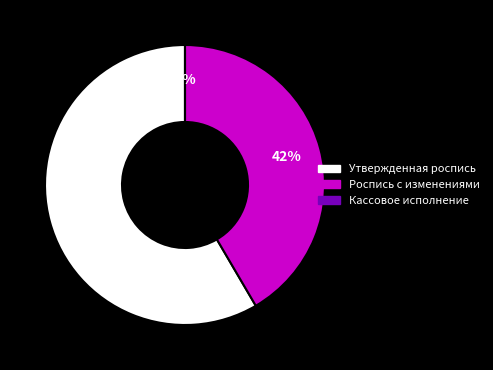

What is the change in value from Роспись с изменениями to Кассовое исполнение?

-2744236.8